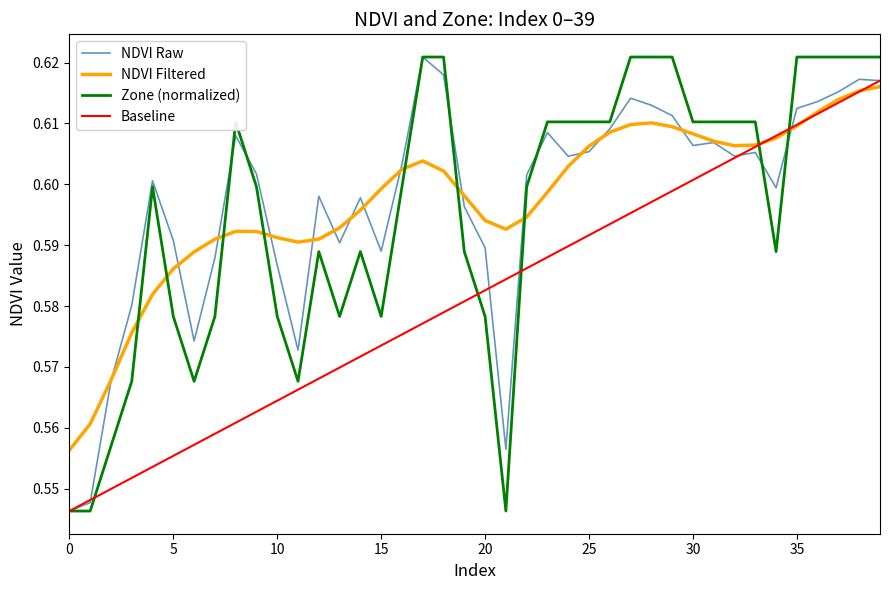

How many NDVI Raw values are between 0 and 1?

40